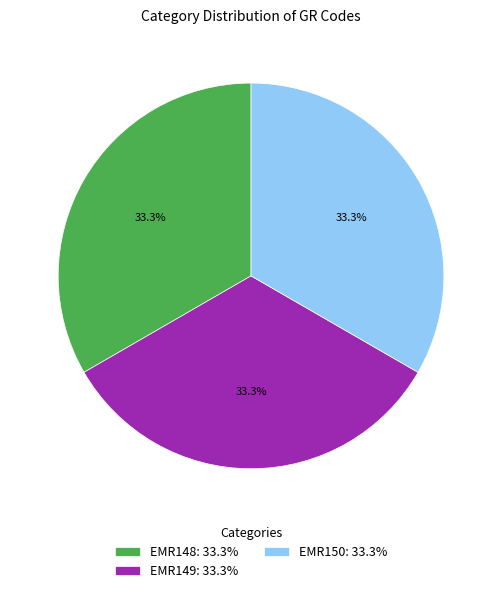

Is there any slice that represents more than half of the pie?

No